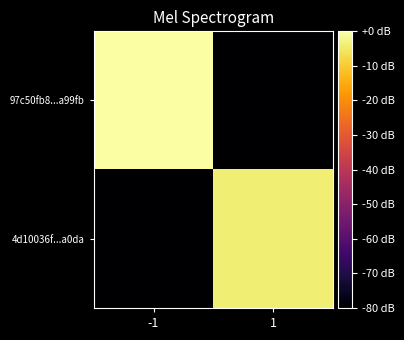

Reading left to right, what are all the values shown in this chart?

97c50fb8...a99fb: -1=0.0	1=-80.0
4d10036f...a0da: -1=-80.0	1=-3.9